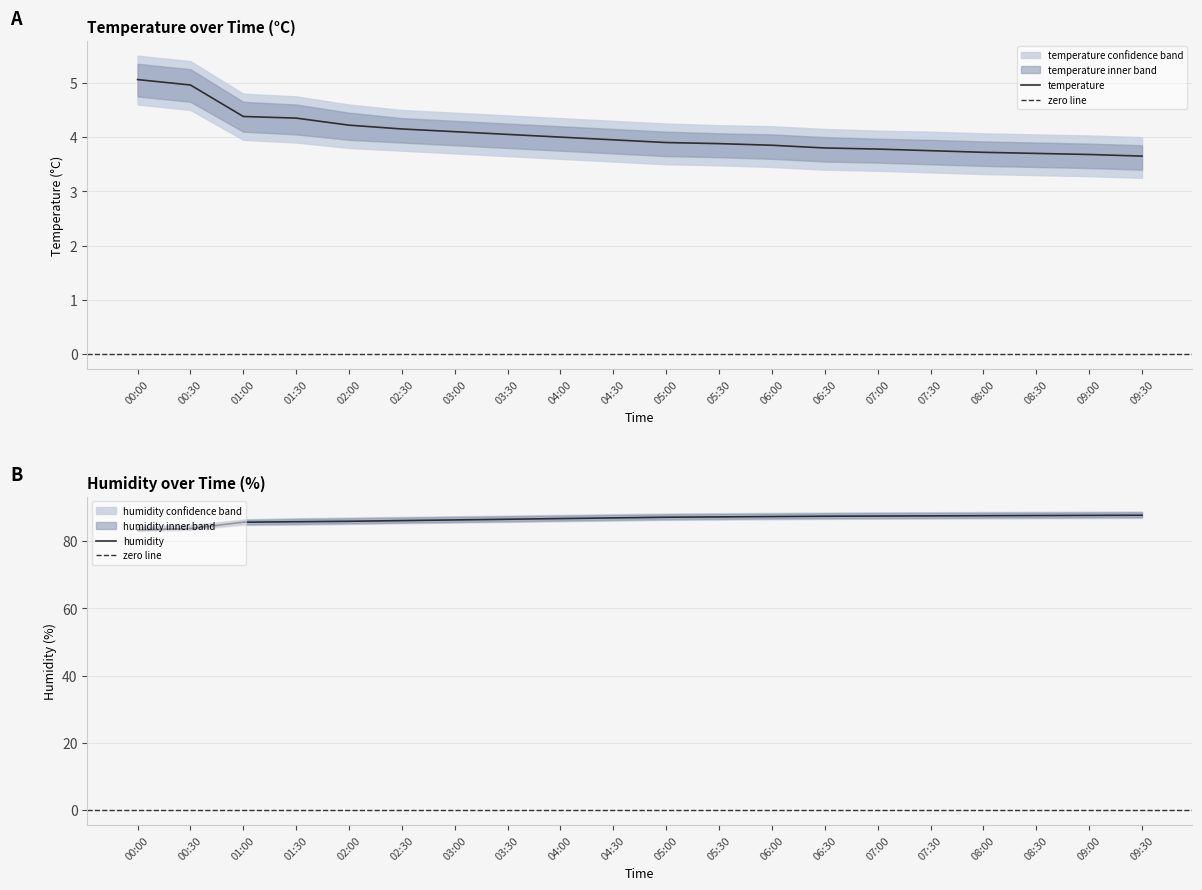

Reading left to right, extract all data points from this chart.

temperature: 5.1	5.0	4.4	4.3	4.2	4.2	4.1	4.0	4.0	4.0	3.9	3.9	3.9	3.8	3.8	3.8	3.7	3.7	3.7	3.6
temperature_upper: 5.5	5.4	4.8	4.8	4.6	4.5	4.5	4.4	4.3	4.3	4.2	4.2	4.2	4.2	4.1	4.1	4.1	4.0	4.0	4.0
temperature_lower: 4.6	4.5	4.0	3.9	3.8	3.8	3.7	3.6	3.6	3.5	3.5	3.5	3.5	3.4	3.4	3.4	3.3	3.3	3.3	3.2
humidity: 83.3	83.7	85.6	85.8	85.9	86.1	86.3	86.5	86.7	86.9	87.1	87.2	87.3	87.4	87.5	87.5	87.5	87.6	87.7	87.7
humidity_upper: 84.5	84.8	86.5	86.8	87.0	87.2	87.4	87.6	87.8	88.0	88.2	88.3	88.4	88.5	88.5	88.6	88.7	88.7	88.8	88.8
humidity_lower: 83.0	83.3	84.8	84.9	85.1	85.3	85.5	85.7	85.9	86.1	86.3	86.4	86.5	86.6	86.7	86.7	86.8	86.8	86.8	86.9